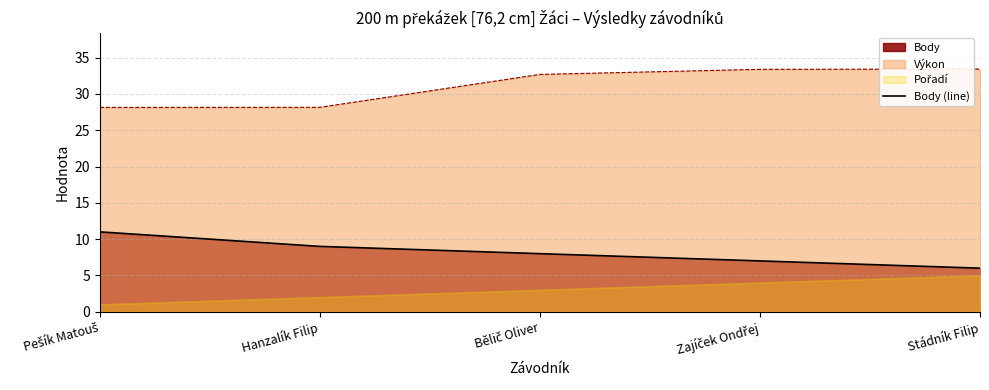

What is the sum of the values at Zajíček Ondřej and Stádník Filip?

13